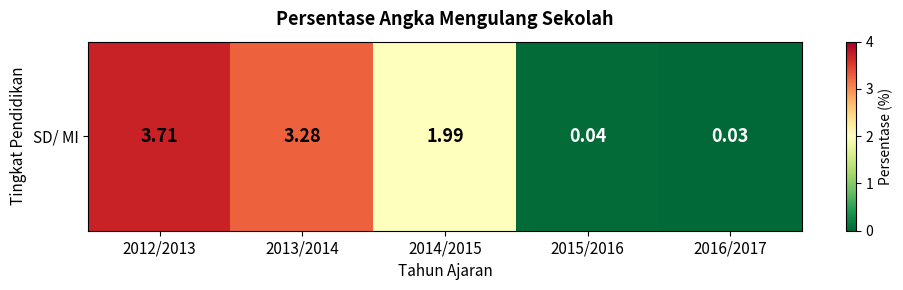

What is the change in value from 2012/2013 to 2014/2015?

-1.7